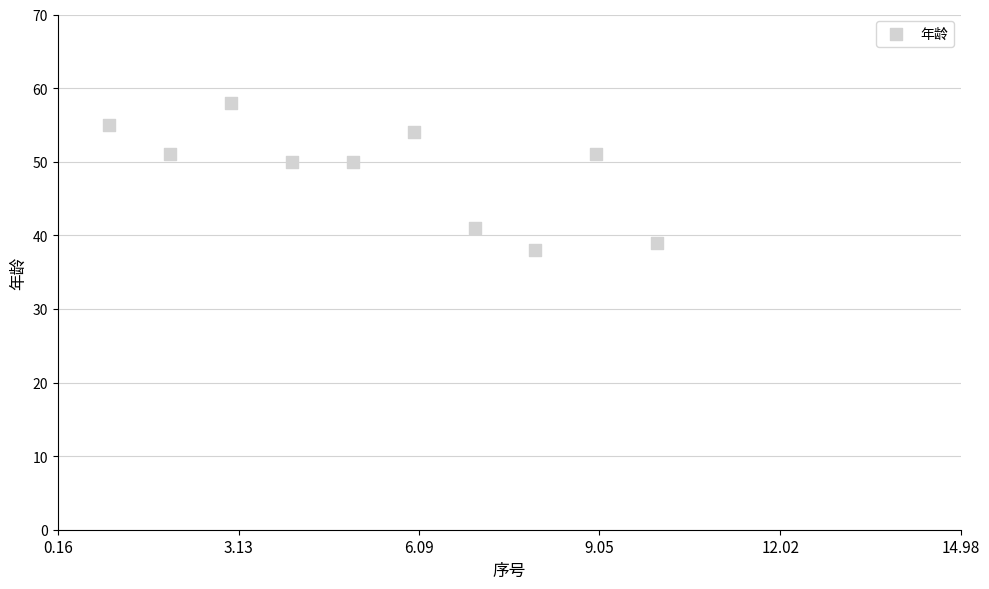

What is the average Y value?

49